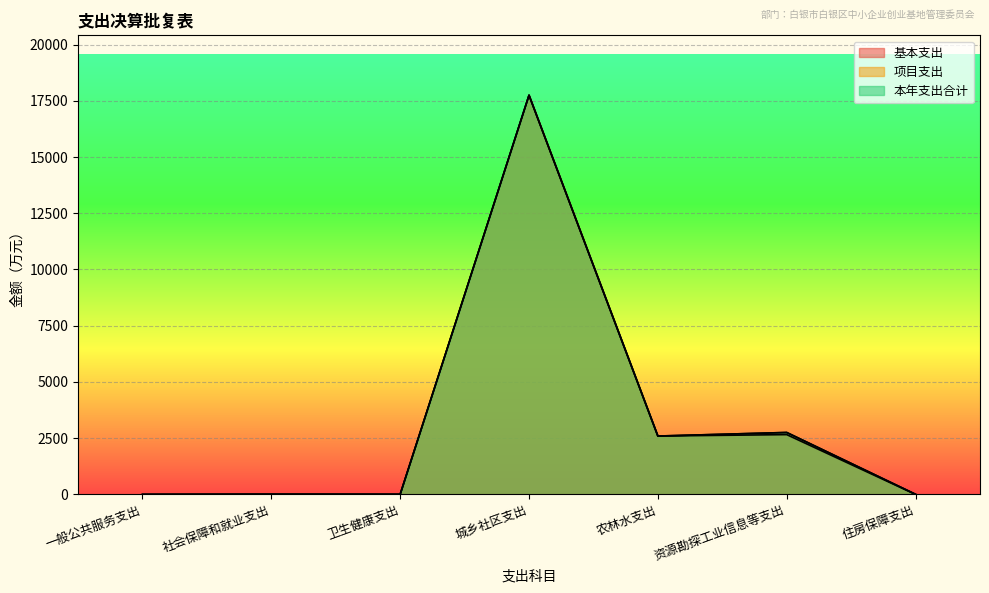

List the series in order of their peak value, highest first.

基本支出, 项目支出, 本年支出合计